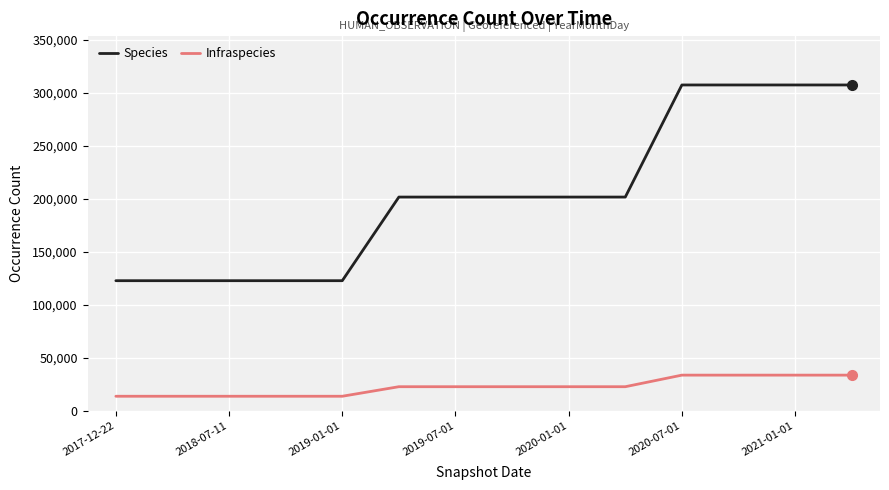

Which series has the largest range (max minus min)?

Species